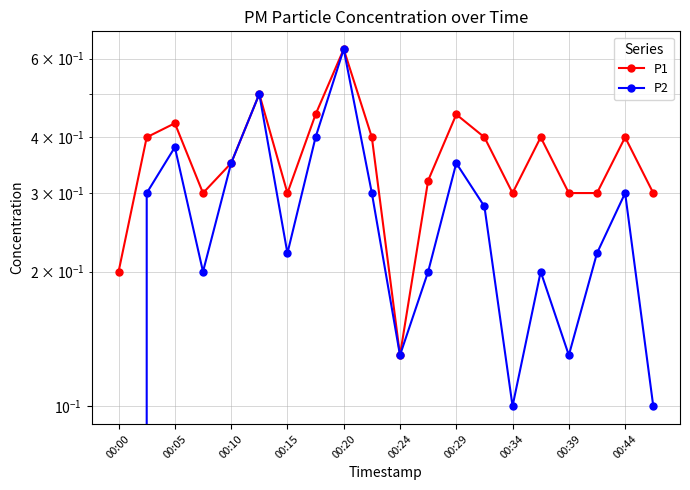

What is the difference between the maximum and minimum values in the P2 series?

0.6